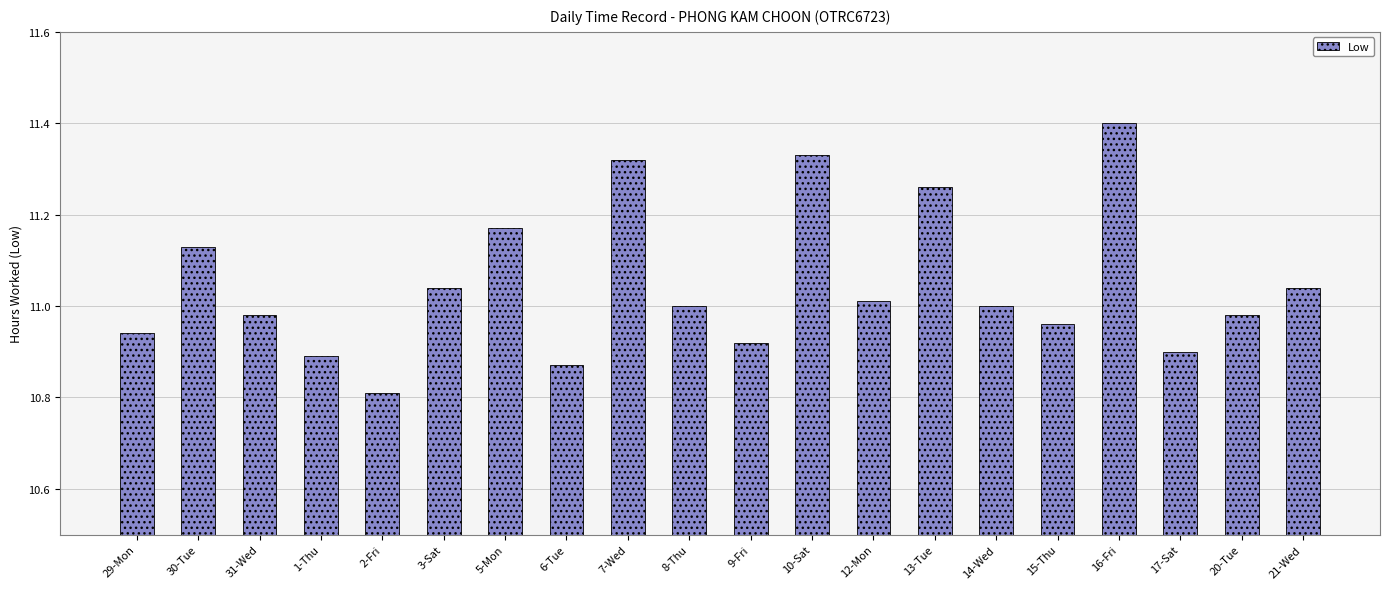

What is the difference between the second highest and second lowest values?

0.5